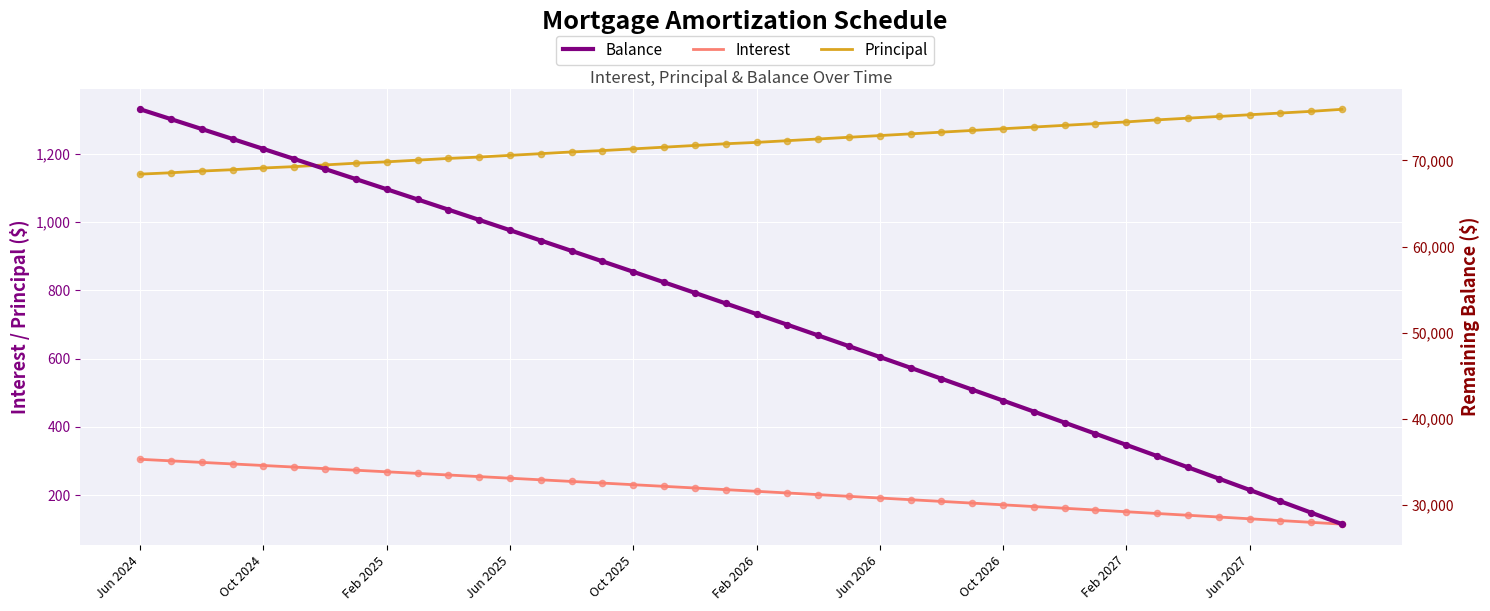

What is the total value across all series at 30?

40985.6